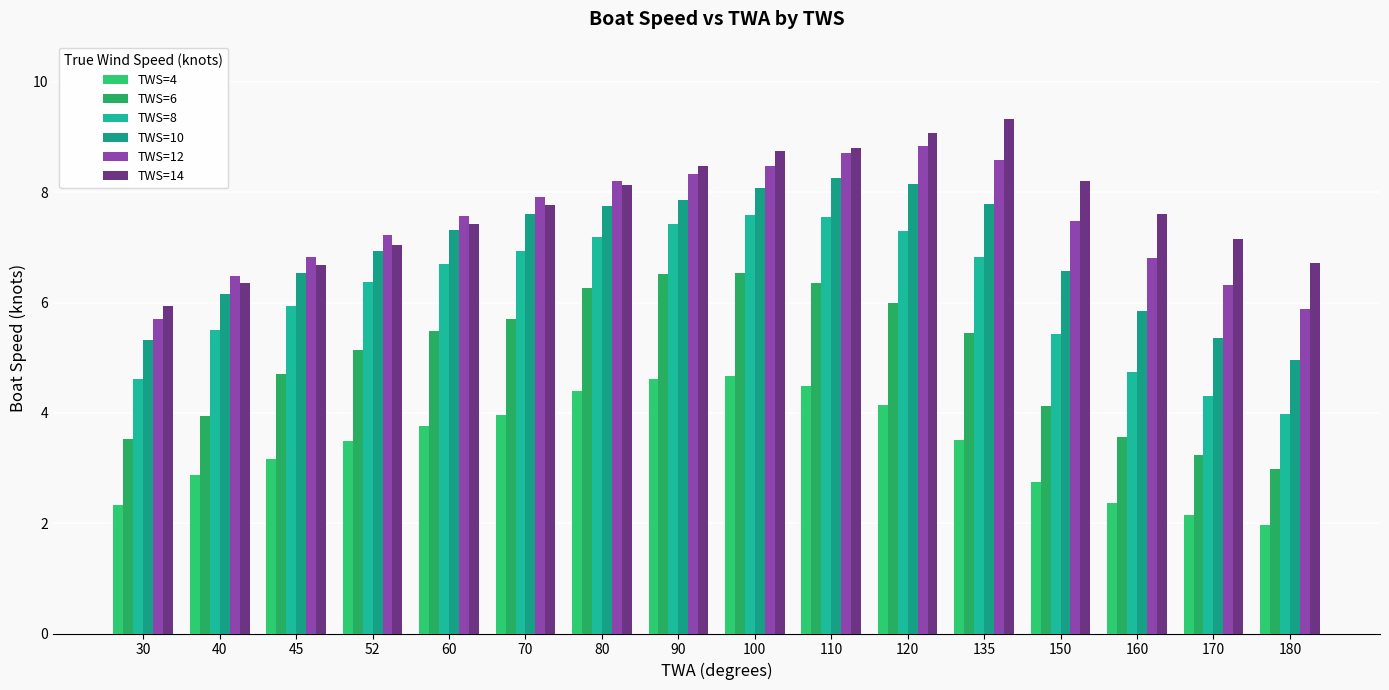

Is it true that TWS=6 equals 3.6 at 160?

True